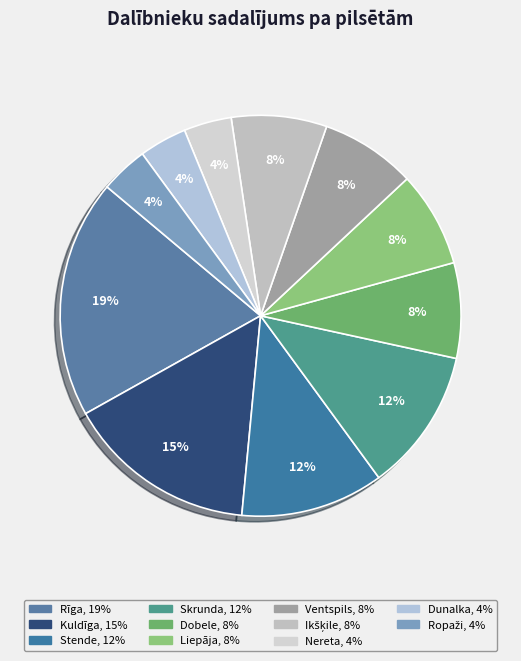

Approximately how many times larger is the value at Dunalka compared to Nereta?

1.0